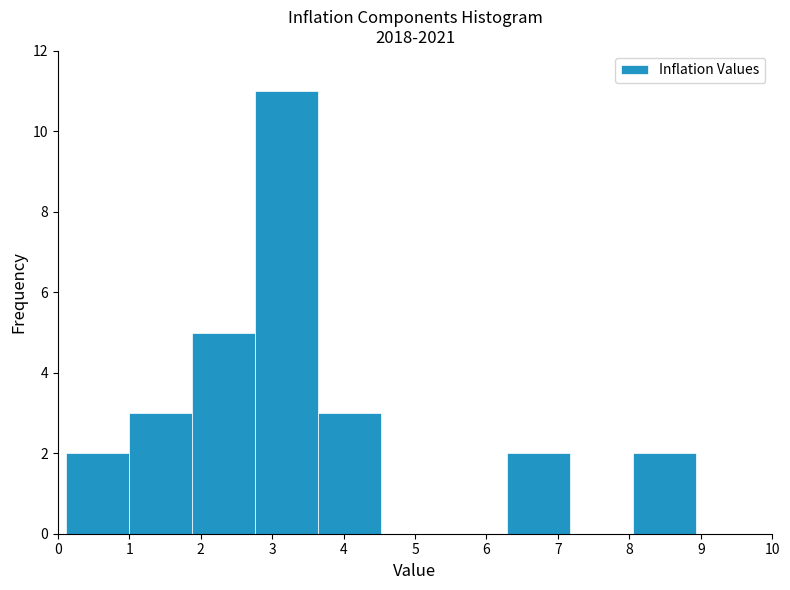

How tall is the bar that spans 6.3 to 7.2 on the x-axis? Neither the bar edges nor the heights are printed on the chart, so give them approximately, as read against the axes.

2